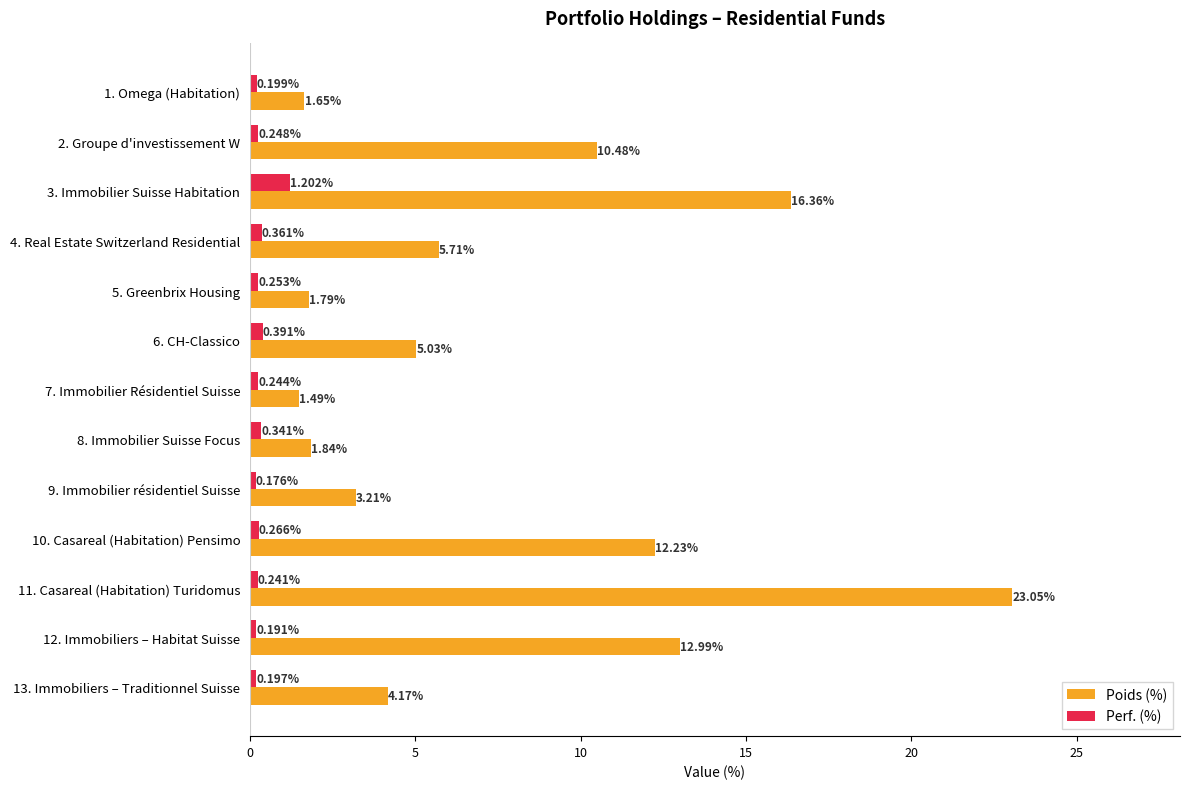

List the labels in order of Perf. (%) value, largest first.

3. Immobilier Suisse Habitation, 6. CH-Classico, 4. Real Estate Switzerland Residential, 8. Immobilier Suisse Focus, 10. Casareal (Habitation) Pensimo, 5. Greenbrix Housing, 2. Groupe d'investissement W, 7. Immobilier Résidentiel Suisse, 11. Casareal (Habitation) Turidomus, 1. Omega (Habitation), 13. Immobiliers – Traditionnel Suisse, 12. Immobiliers – Habitat Suisse, 9. Immobilier résidentiel Suisse